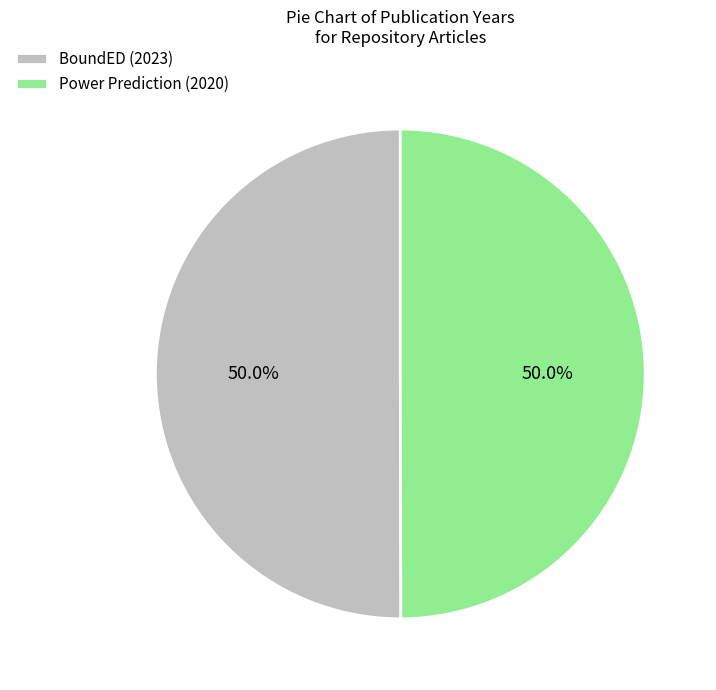

How many slices are in this pie chart?

2